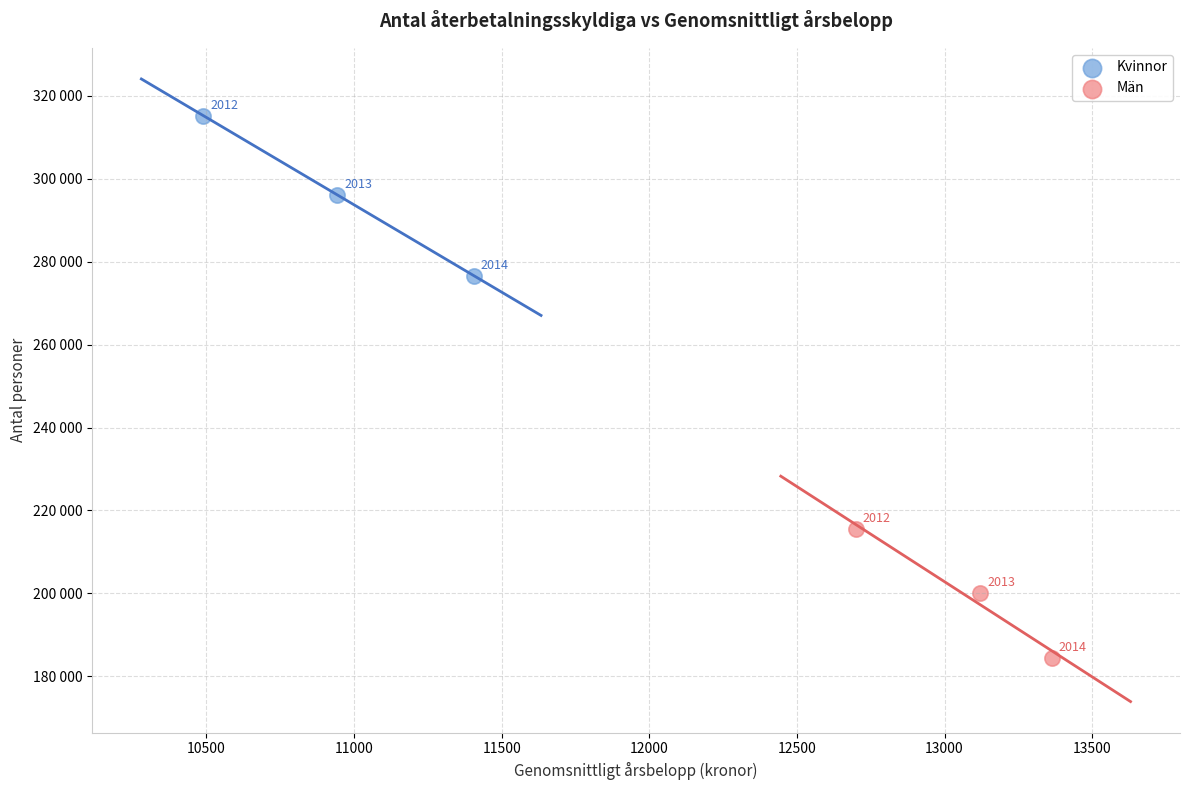

What are all the series names shown in the legend?

Kvinnor, Män